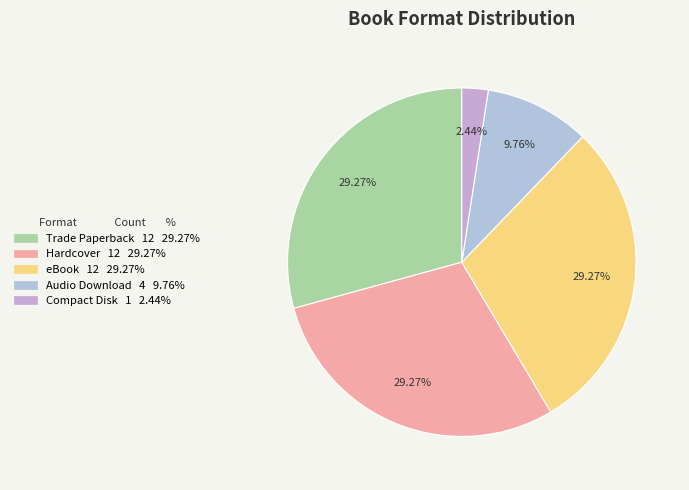

What is the largest slice in the pie chart?

Trade Paperback